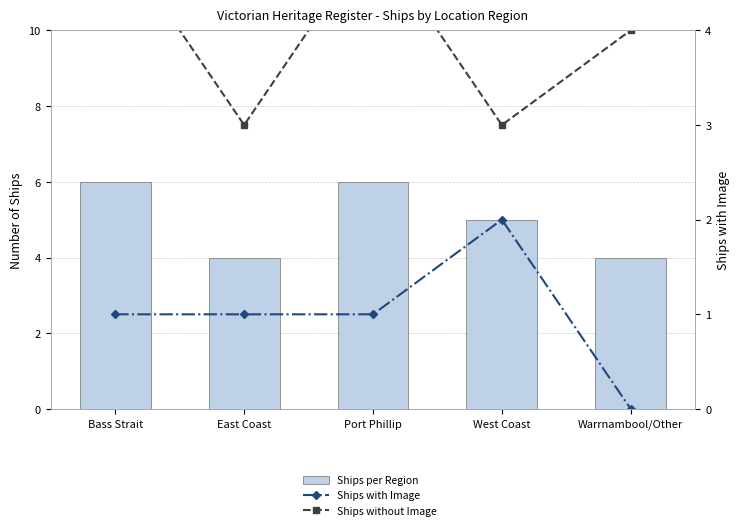

Between West Coast and Port Phillip, which is larger?

Port Phillip